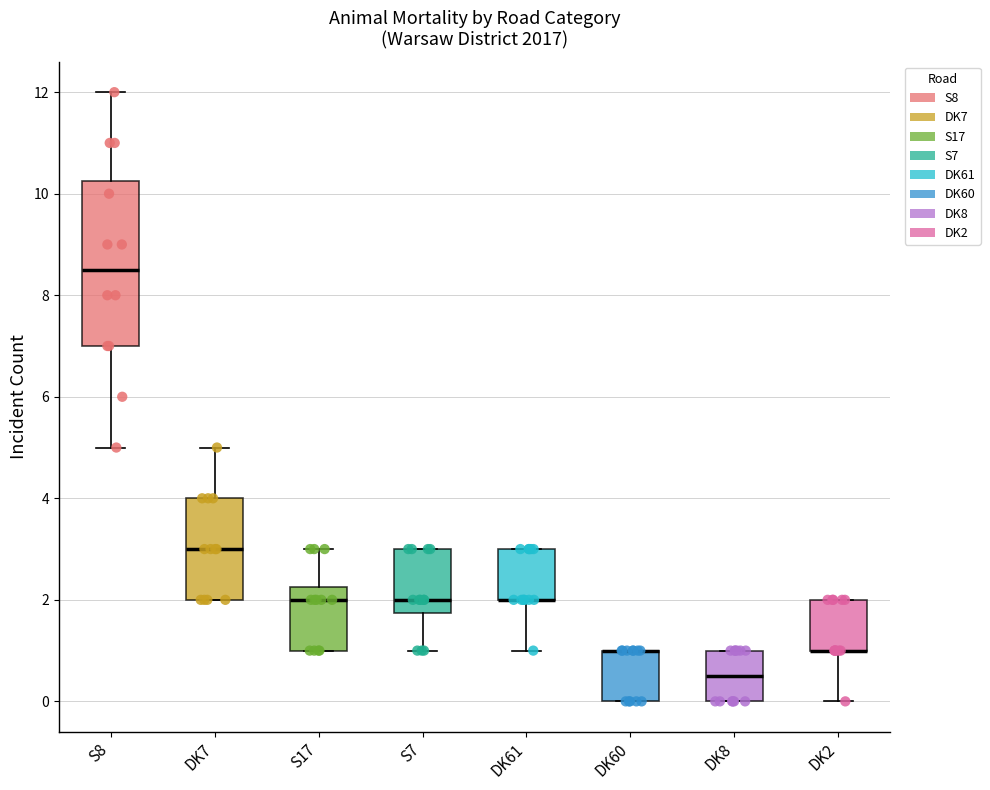

Reading left to right, read every box against the y-axis: the position of its median line, the range the box covers, and the ends of its whiskers. The values are not printed on the chart, so give them approximately, as read against the axis.

S8: median 8.6, box 7.0 to 10.2, whiskers 5.0 to 12.0
DK7: median 3.0, box 2.0 to 4.0, whiskers 2.0 to 5.0
S17: median 2.0, box 1.0 to 2.2, whiskers 1.0 to 3.0
S7: median 2.0, box 1.8 to 3.0, whiskers 1.0 to 3.0
DK61: median 2.0 (drawn on the box's lower edge), box 2.0 to 3.0, whiskers 1.0 to 3.0
DK60: median 1.0 (drawn on the box's upper edge), box 0.0 to 1.0, whiskers 0.0 to 1.0
DK8: median 0.6, box 0.0 to 1.0, whiskers 0.0 to 1.0
DK2: median 1.0 (drawn on the box's lower edge), box 1.0 to 2.0, whiskers 0.0 to 2.0